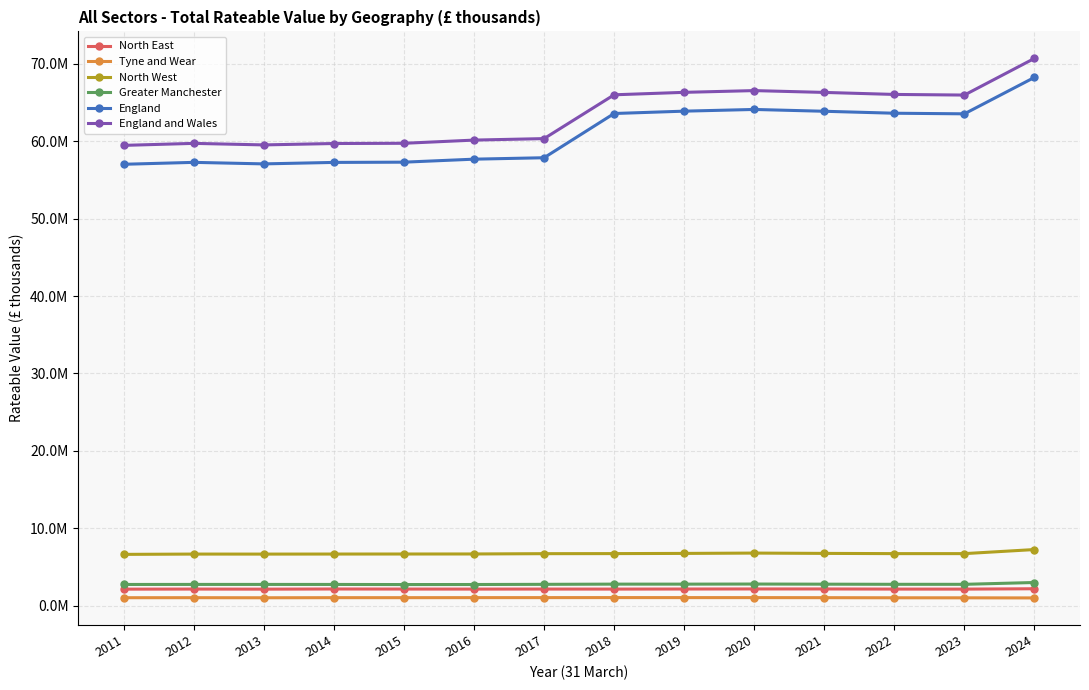

What are all the series names shown in the legend?

North East, Tyne and Wear, North West, Greater Manchester, England, England and Wales